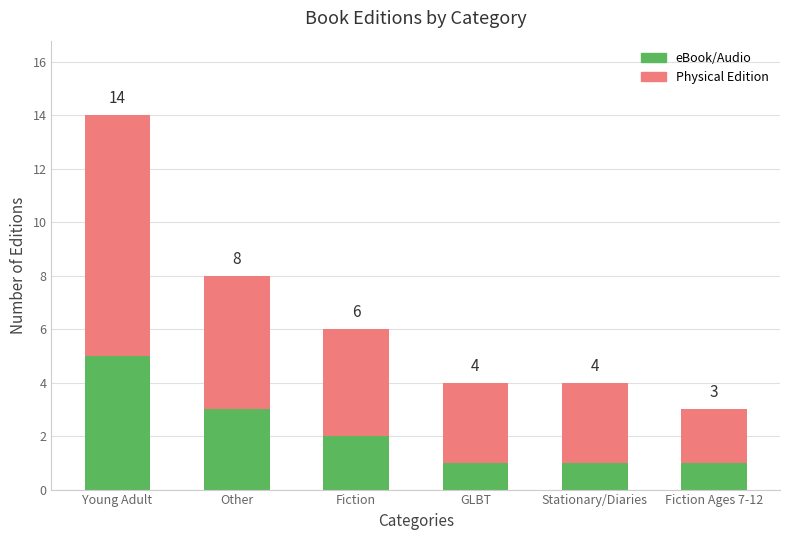

The eBook/Audio series shows 1 at Fiction. True or false?

False